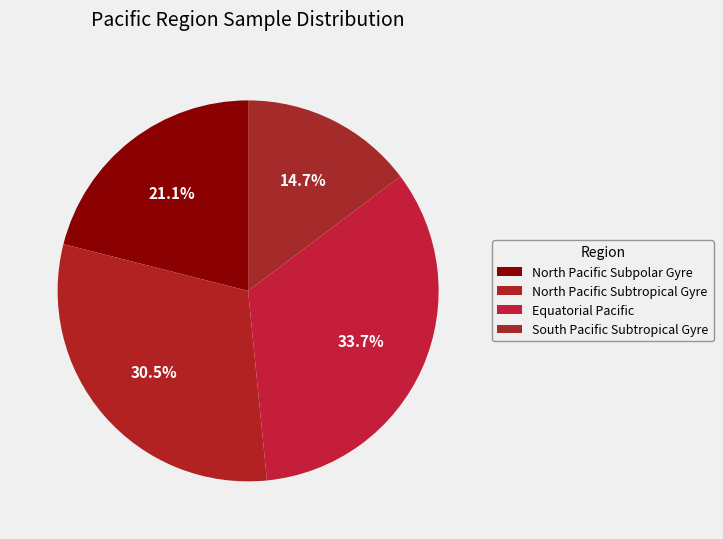

Rank the categories by value from highest to lowest.

Equatorial Pacific, North Pacific Subtropical Gyre, North Pacific Subpolar Gyre, South Pacific Subtropical Gyre